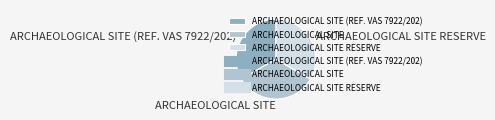

Approximately how many times larger is the value at ARCHAEOLOGICAL SITE RESERVE compared to ARCHAEOLOGICAL SITE?

1.0